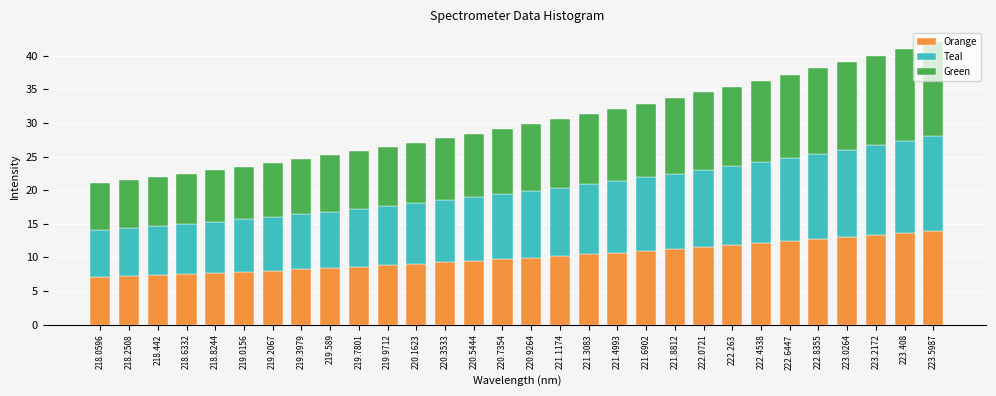

The value of Orange at 222.4538 is 12.1. True or false?

True